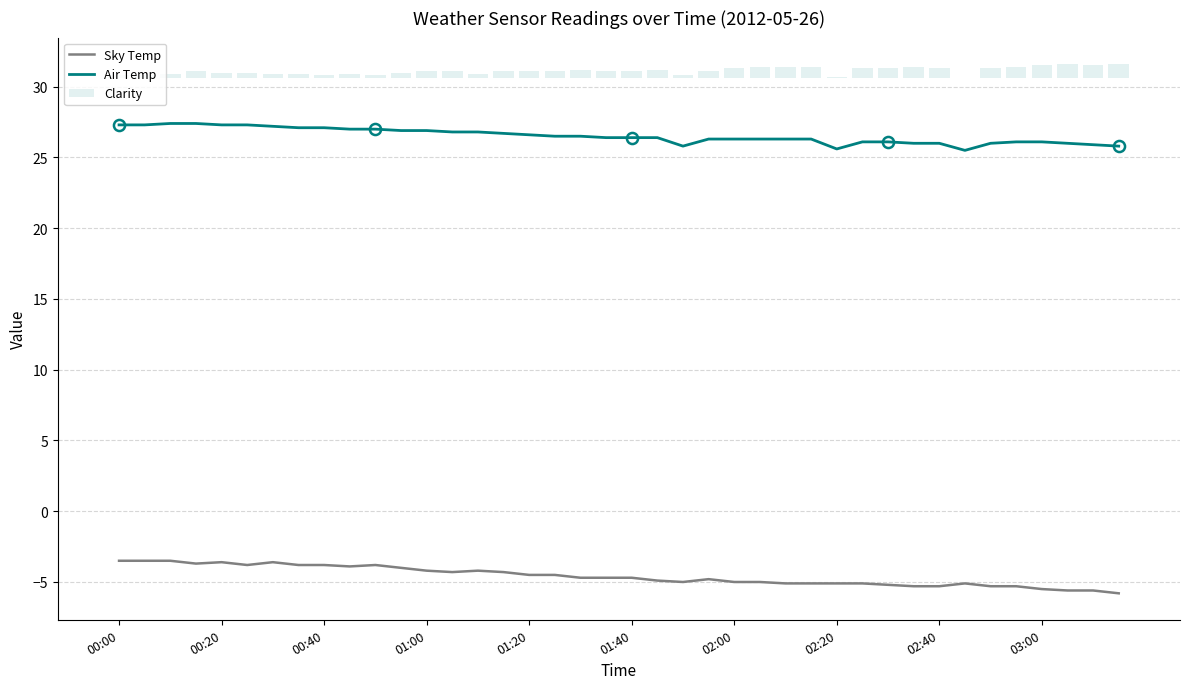

True or false: Air Temp and Sky Temp intersect in this chart.

False